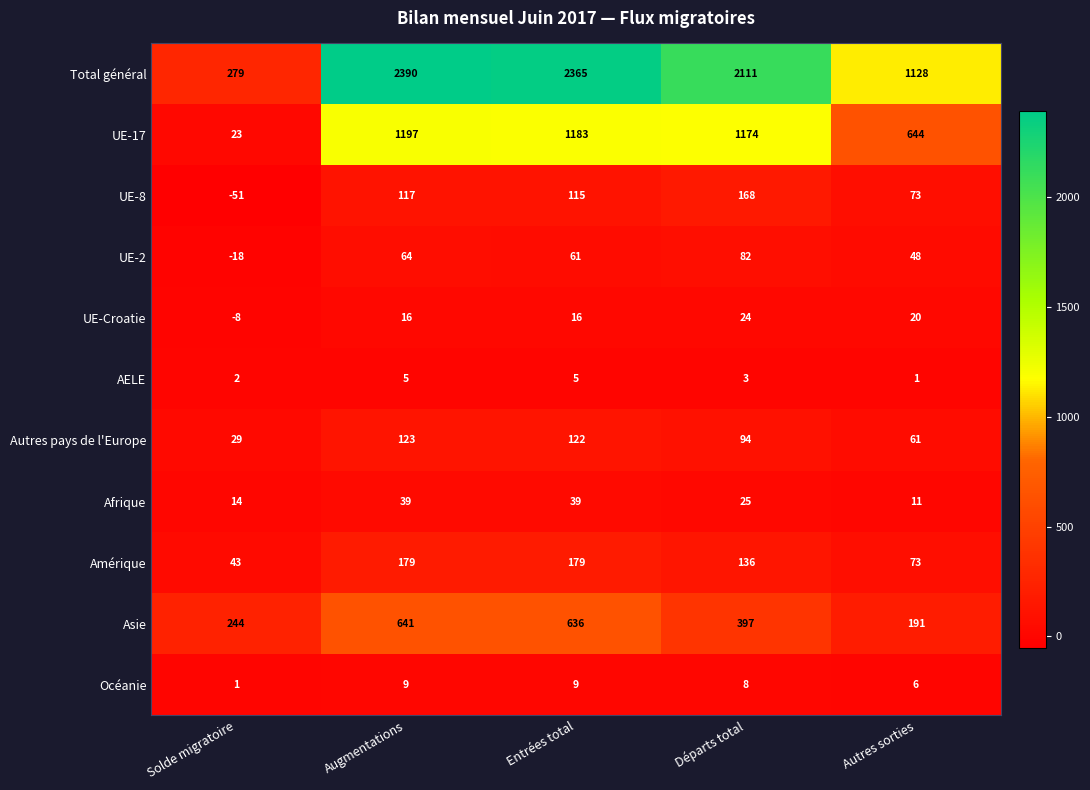

Between Départs total and Autres sorties, which series saw the biggest shift?

Total général